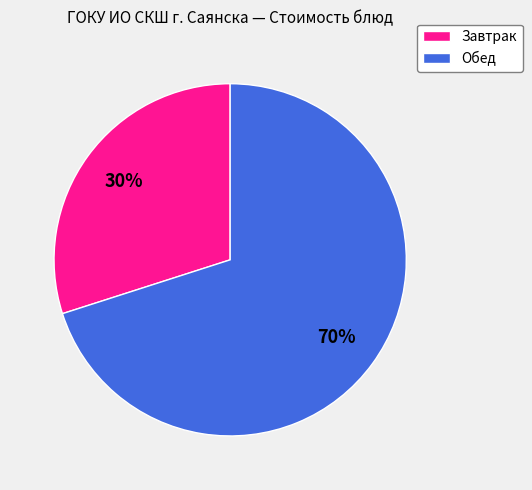

To the nearest percent, what is the difference between the largest and smallest slice percentages?

40%